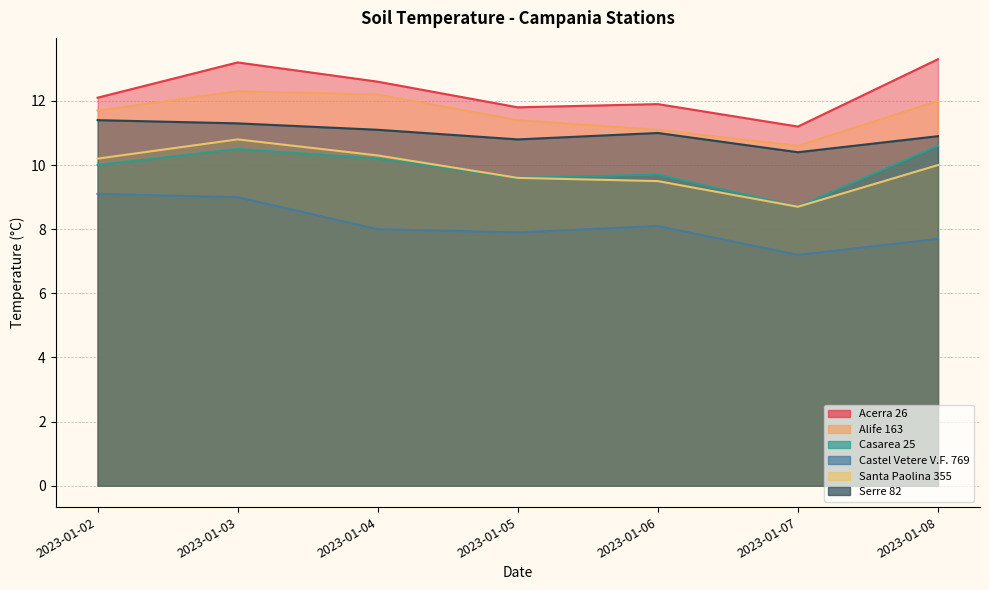

True or false: Acerra 26 has more than 2 points higher than both neighbors.

False